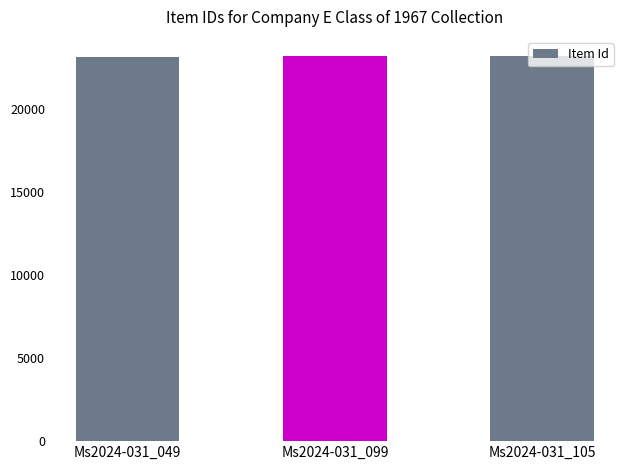

What is the difference between the maximum and minimum values?

56